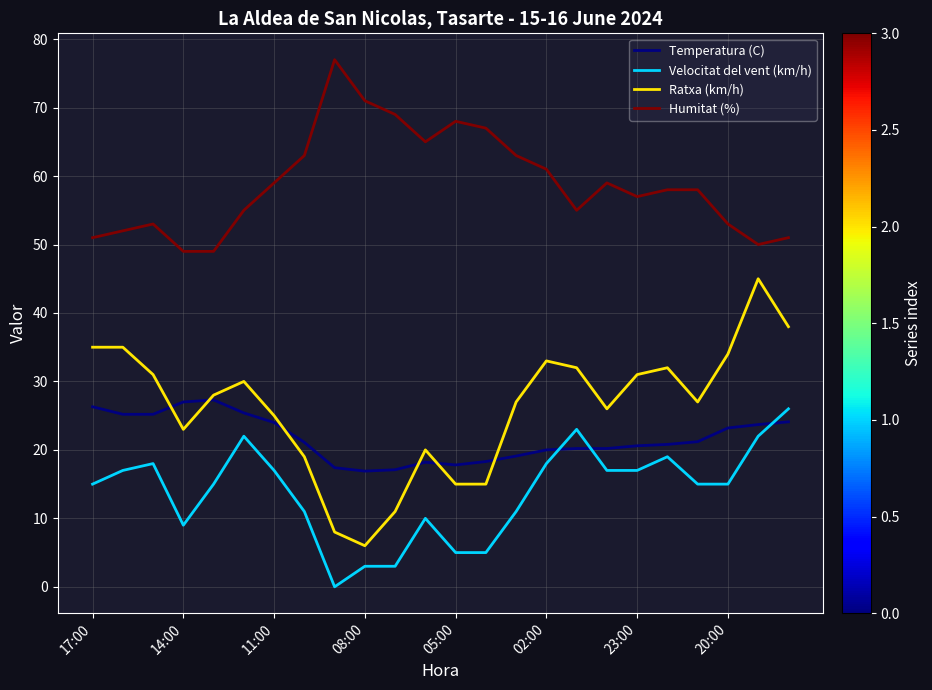

What is the highest value of the Velocitat del vent (km/h) series?

26.0